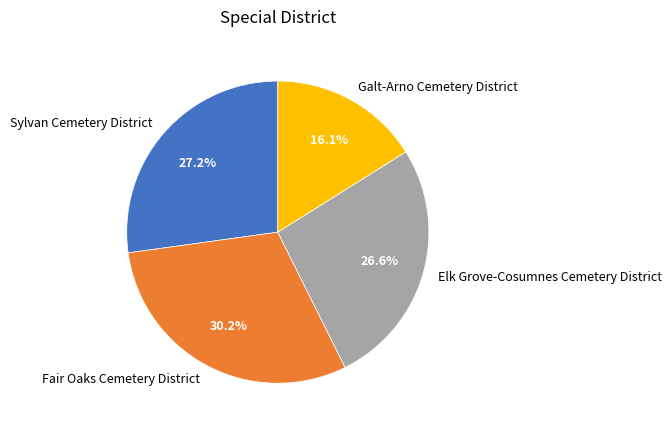

Which slice is the smallest?

Galt-Arno Cemetery District